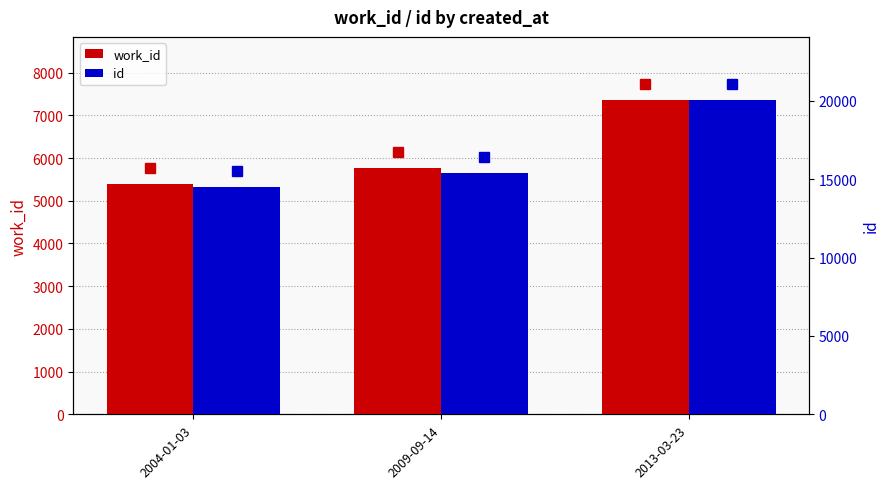

Reading right to left, extract all data points from this chart.

work_id: 2013-03-23=7365	2009-09-14=5775	2004-01-03=5403
id: 2013-03-23=20062	2009-09-14=15405	2004-01-03=14497